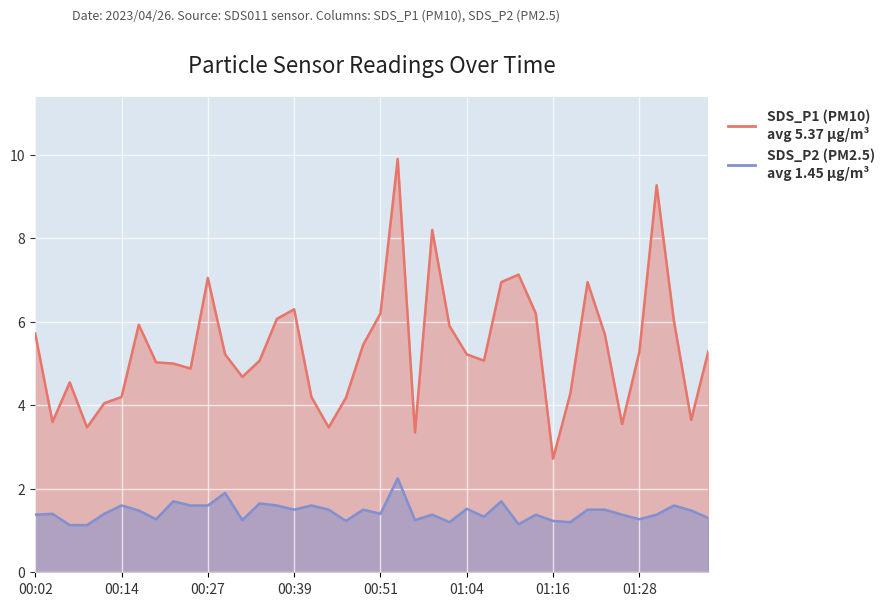

Is it true that SDS_P1 equals 2.8 at 01:01?

False